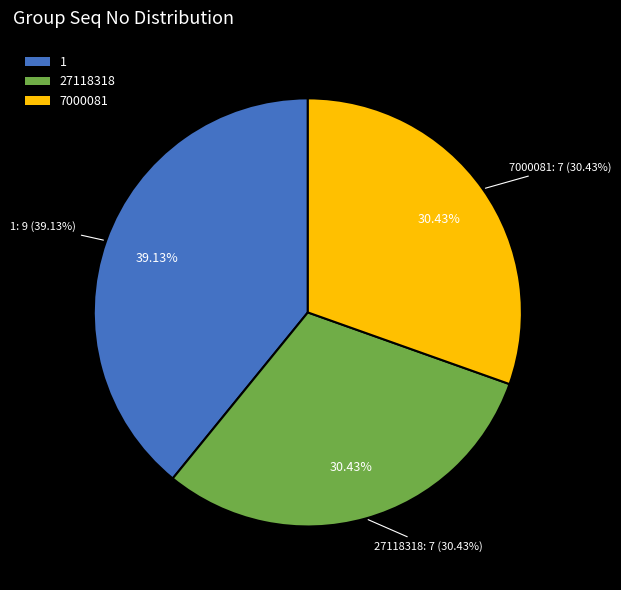

Do 1 and 7000081 together represent more than half of the pie?

Yes